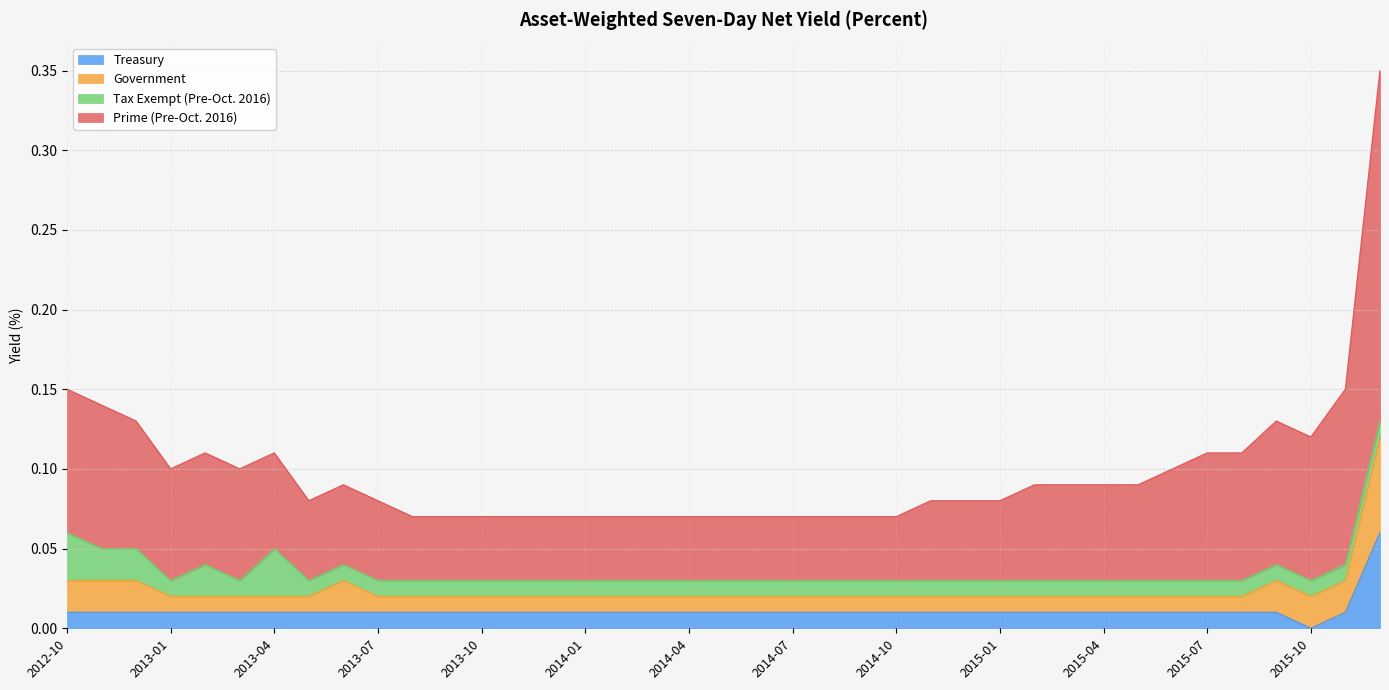

Between 2012-11 and 2014-10, which series saw the biggest shift?

Prime (Pre-Oct. 2016)